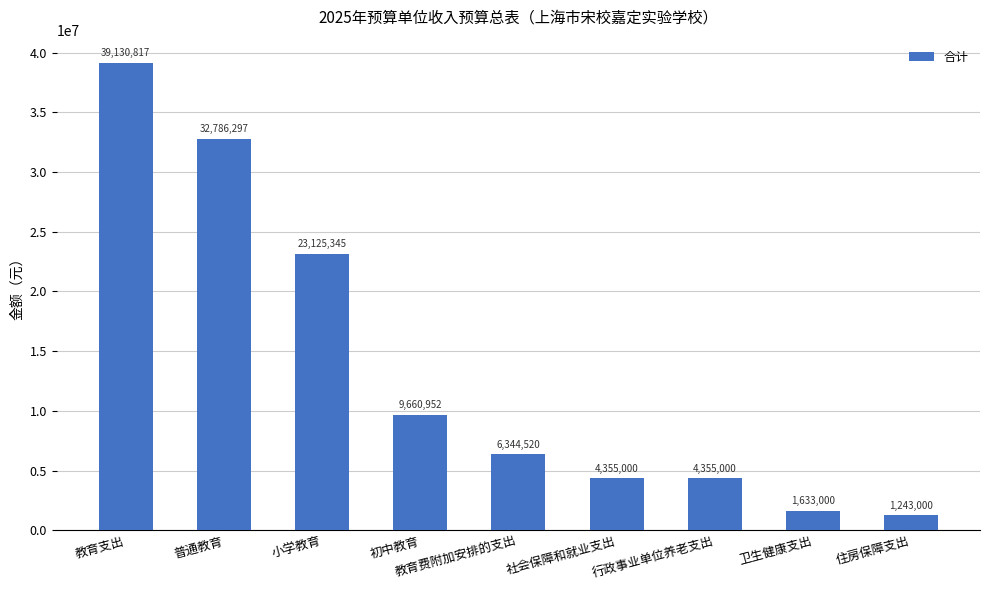

What is the maximum value shown in the chart?

39130817